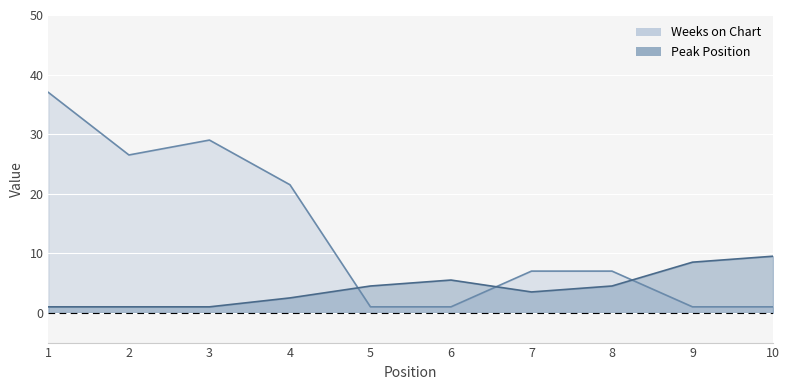

At how many categories does at least one series exceed 35?

1